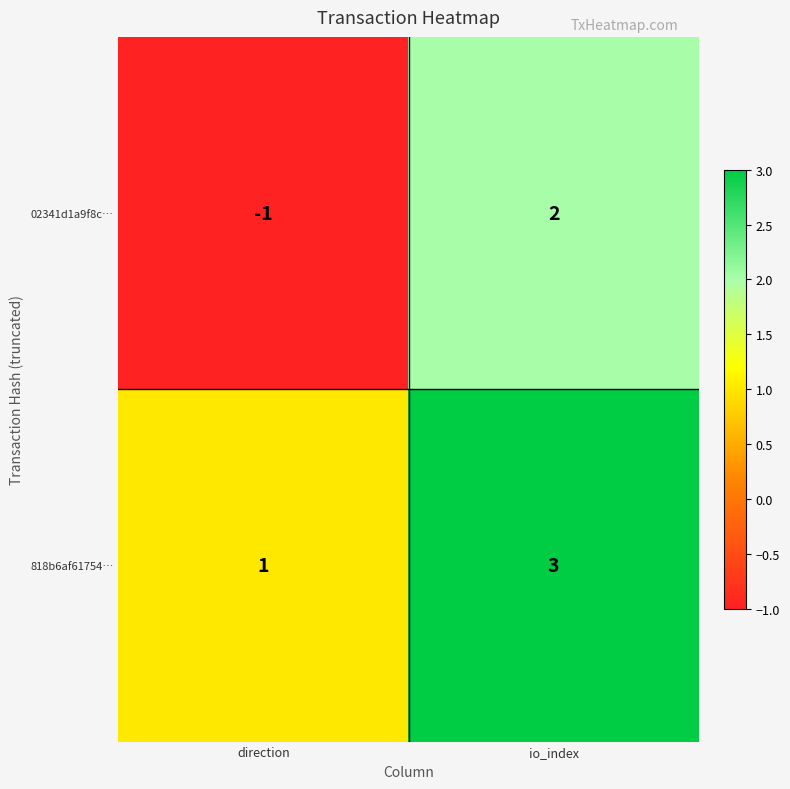

What is the greatest value displayed?

3